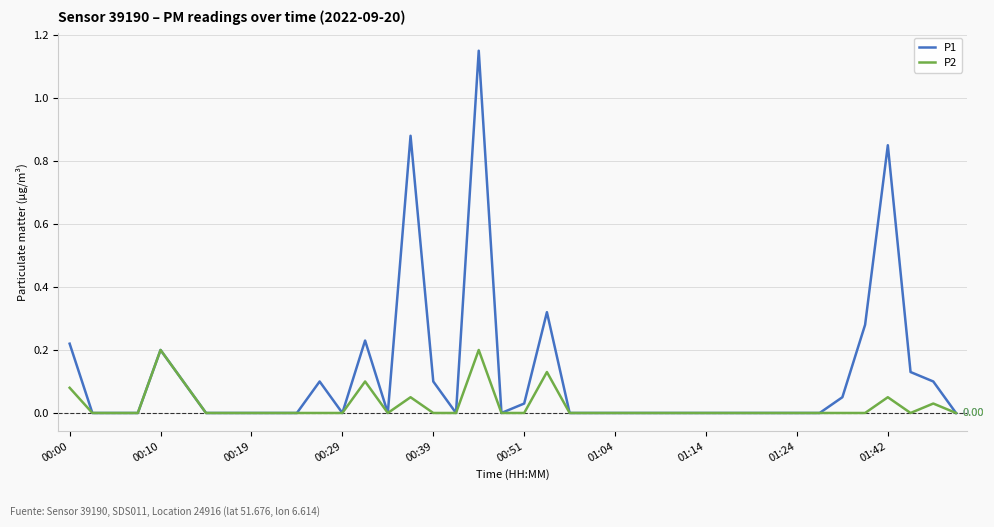

Which series has the largest total across all categories?

P1